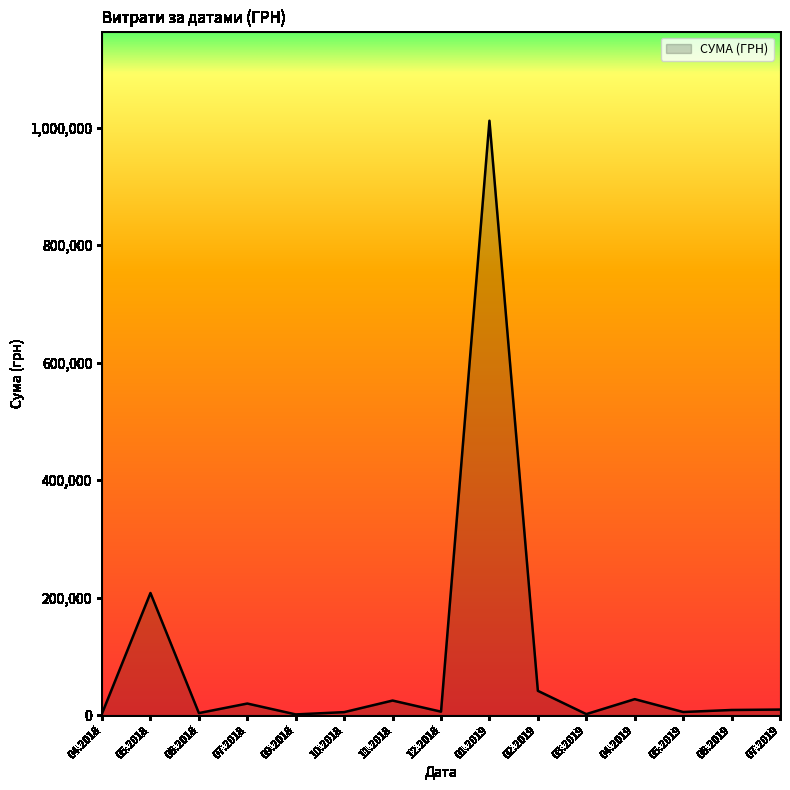

What is the difference between the maximum and minimum values?

1010594.6